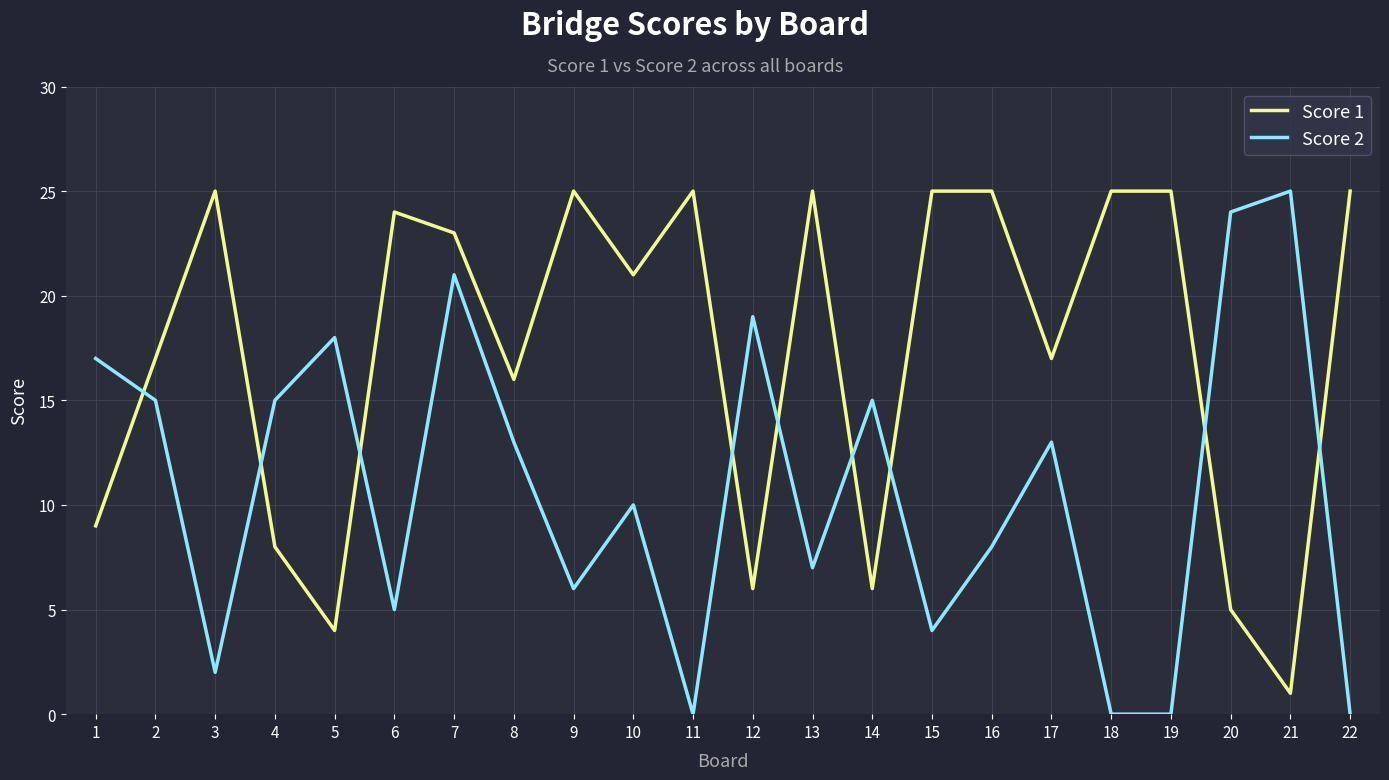

Rank the series by their average value, from highest to lowest.

Score 1, Score 2